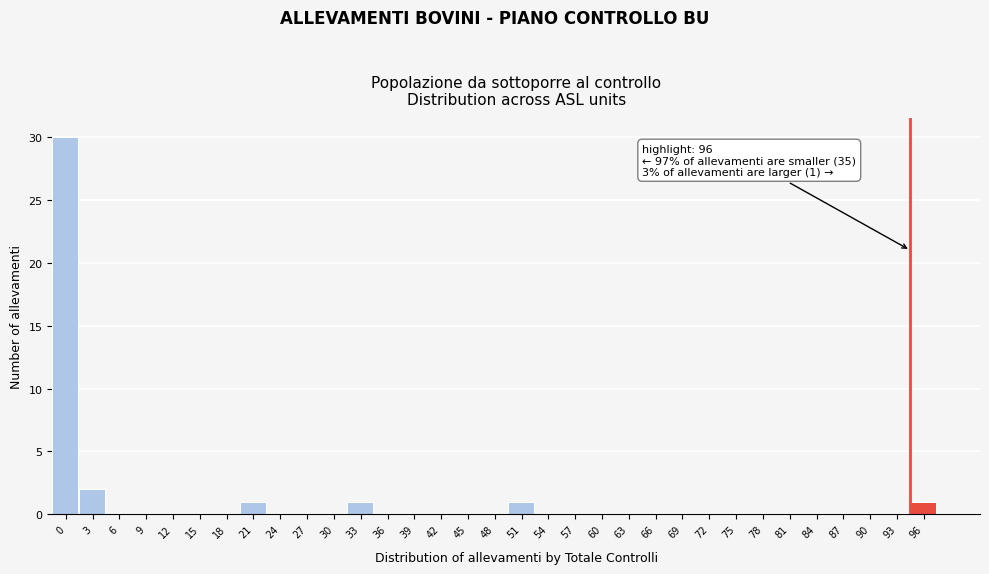

True or false: the data shows 0 at 93.

True